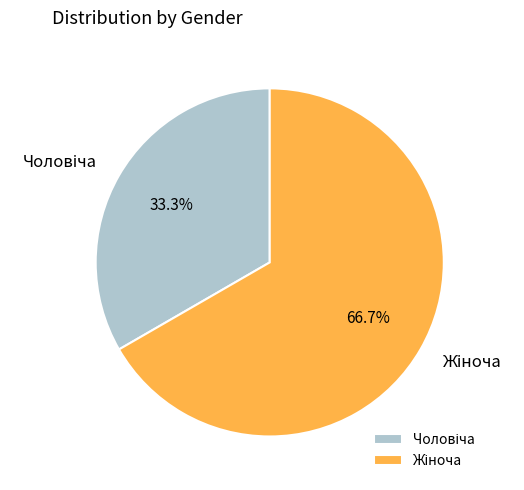

How many segments does this pie chart have?

2